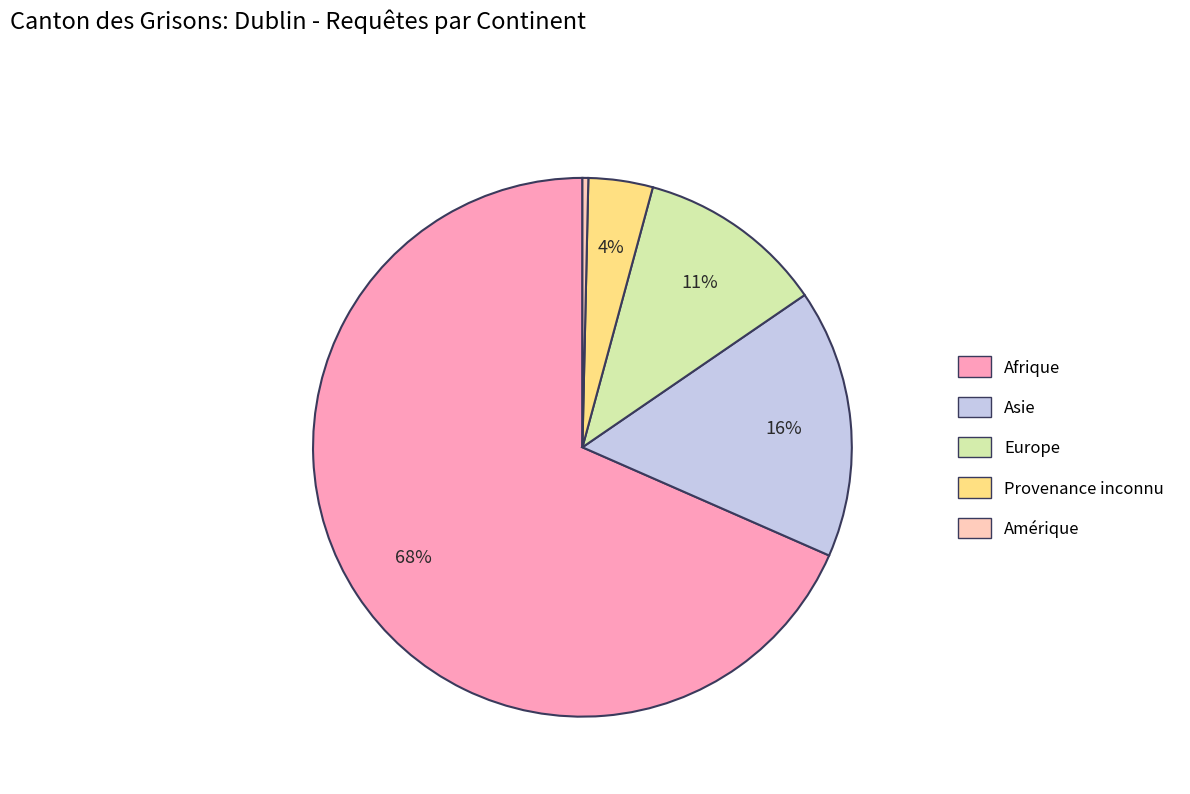

To the nearest percent, what percentage of the pie is Provenance inconnu?

4%